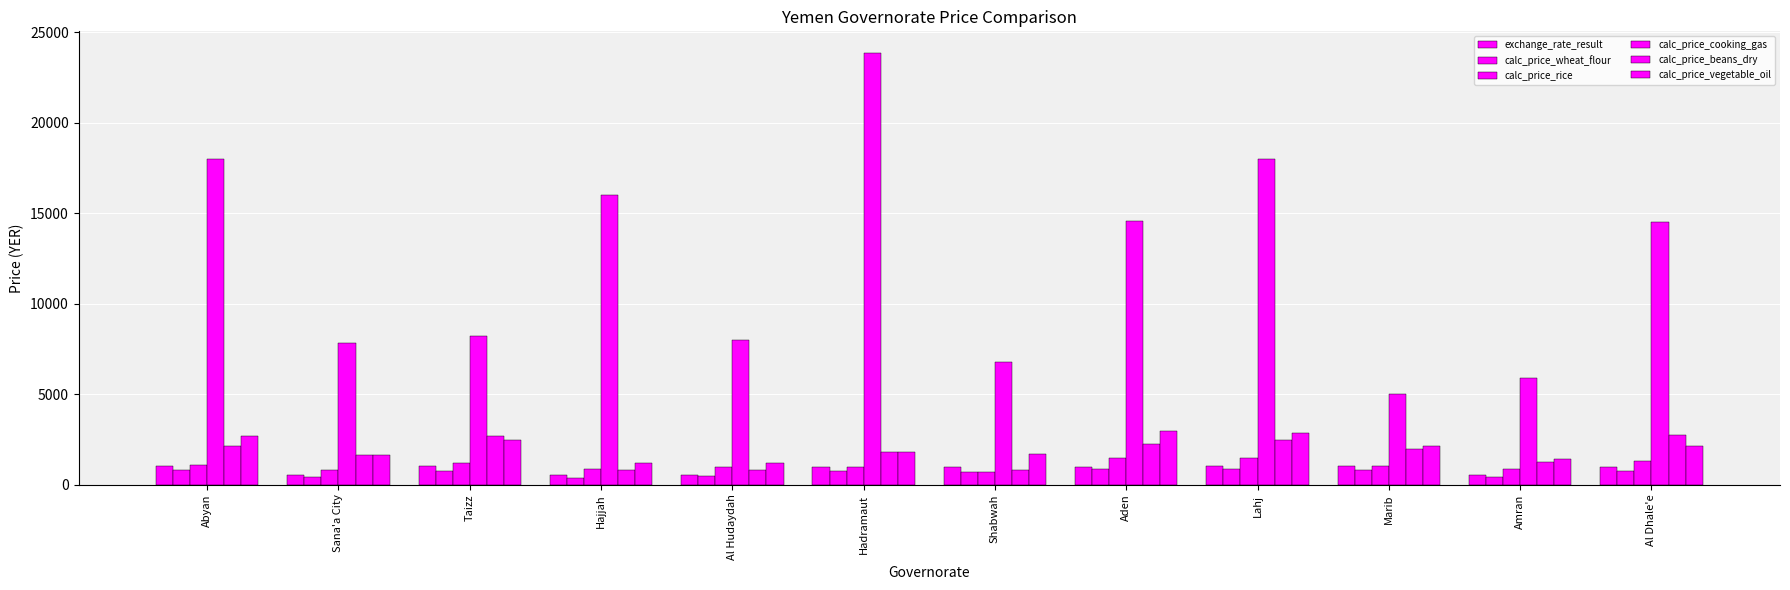

How many data points does each series have?

12